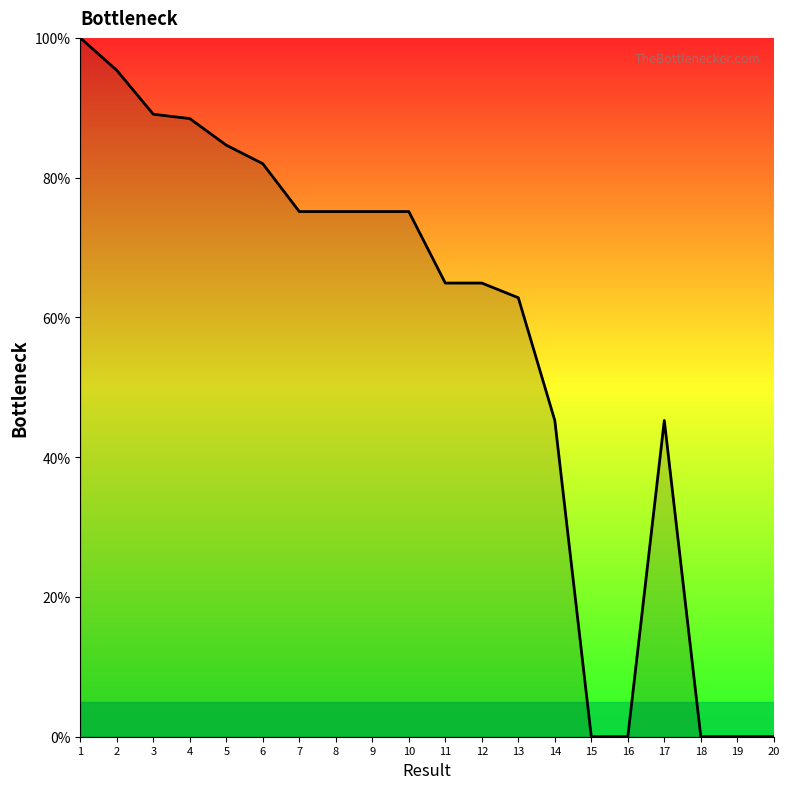

What is the difference between the values at 20 and 8?

75.1